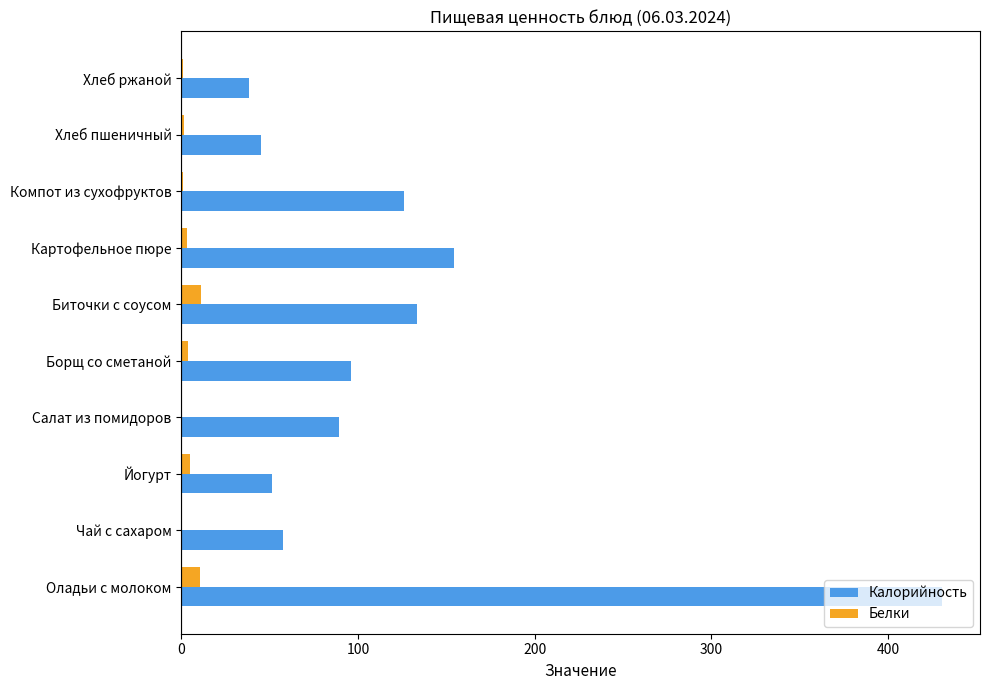

What value does the Белки series have at Биточки с соусом?

10.8